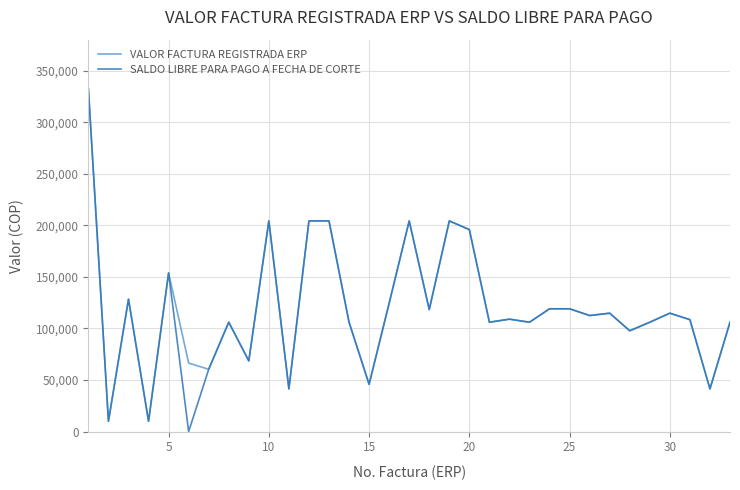

What is the maximum value shown in the chart?

332310